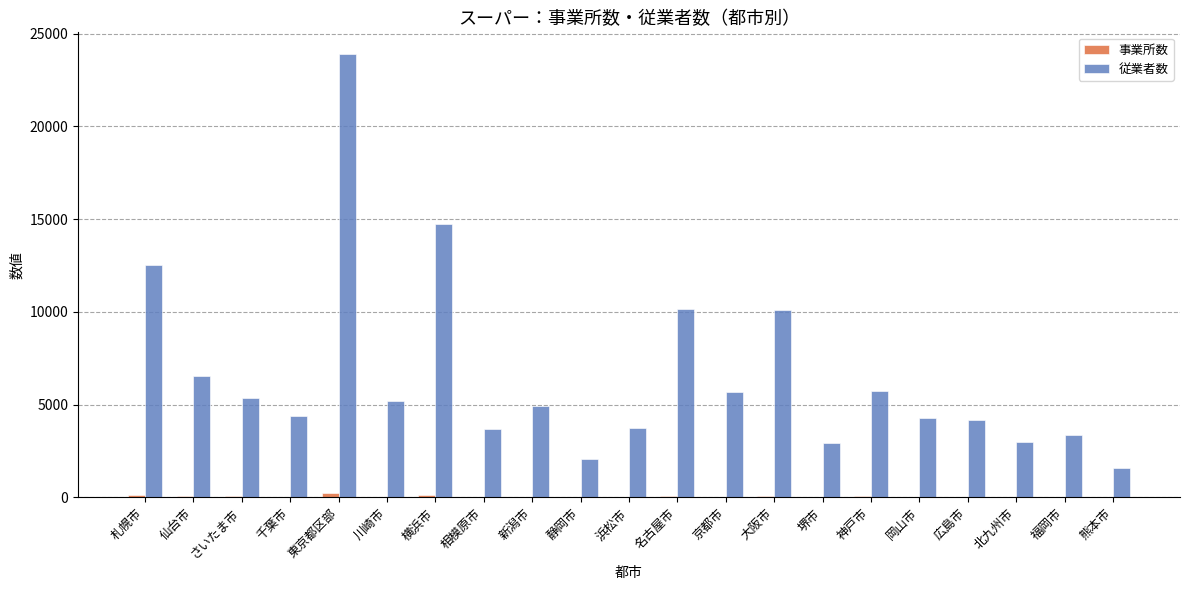

The value of 従業者数 at さいたま市 is 9062. True or false?

False